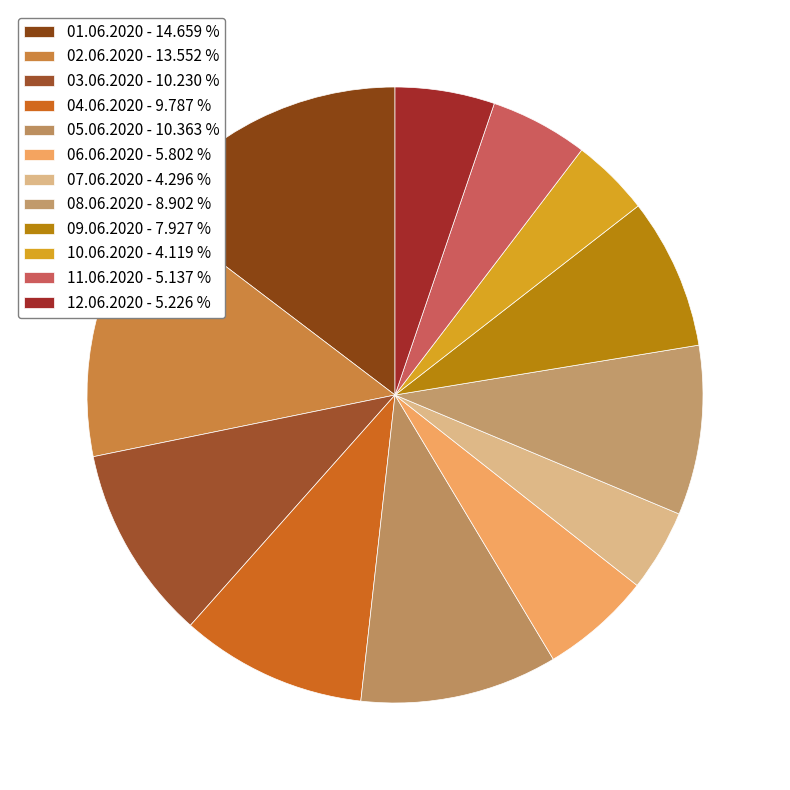

Count the number of slices in the pie.

12